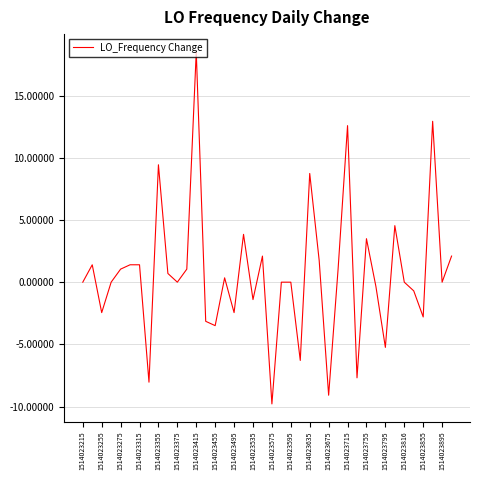

What is the minimum value shown in the chart?

-9.8